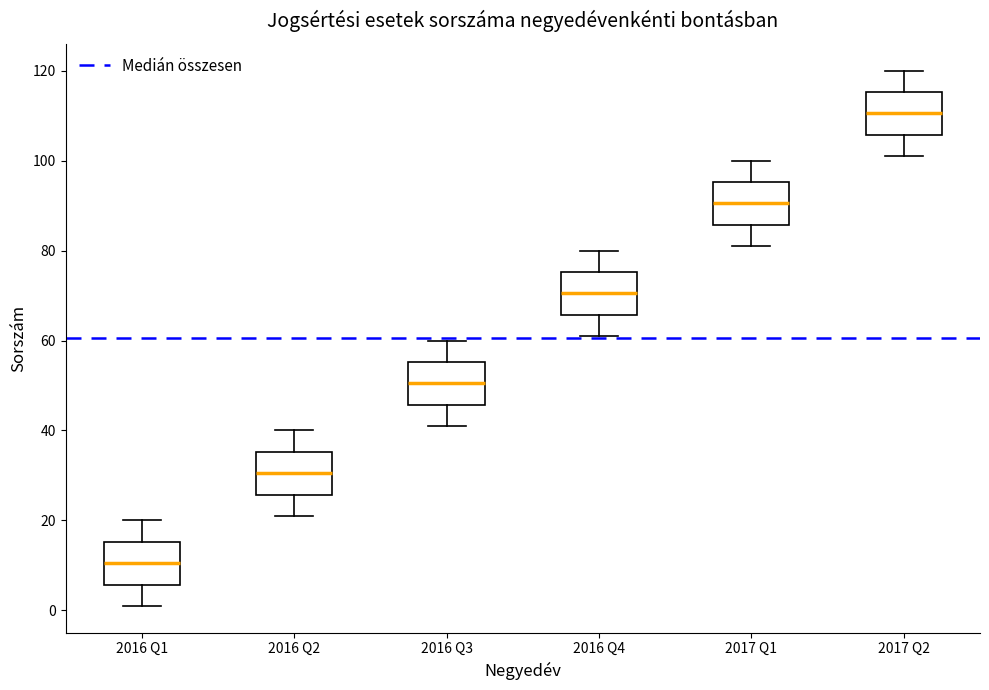

Which box's median line is the highest?

2017 Q2